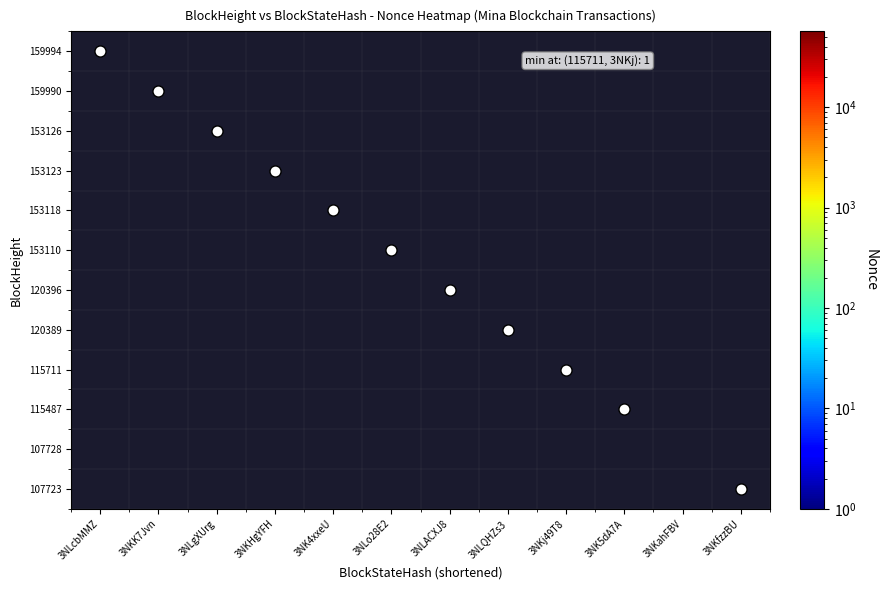

At 3NLACXJ8, list the series in order from smallest to largest.

159994, 159990, 153126, 153123, 153118, 153110, 120396, 120389, 115711, 115487, 107728, 107723